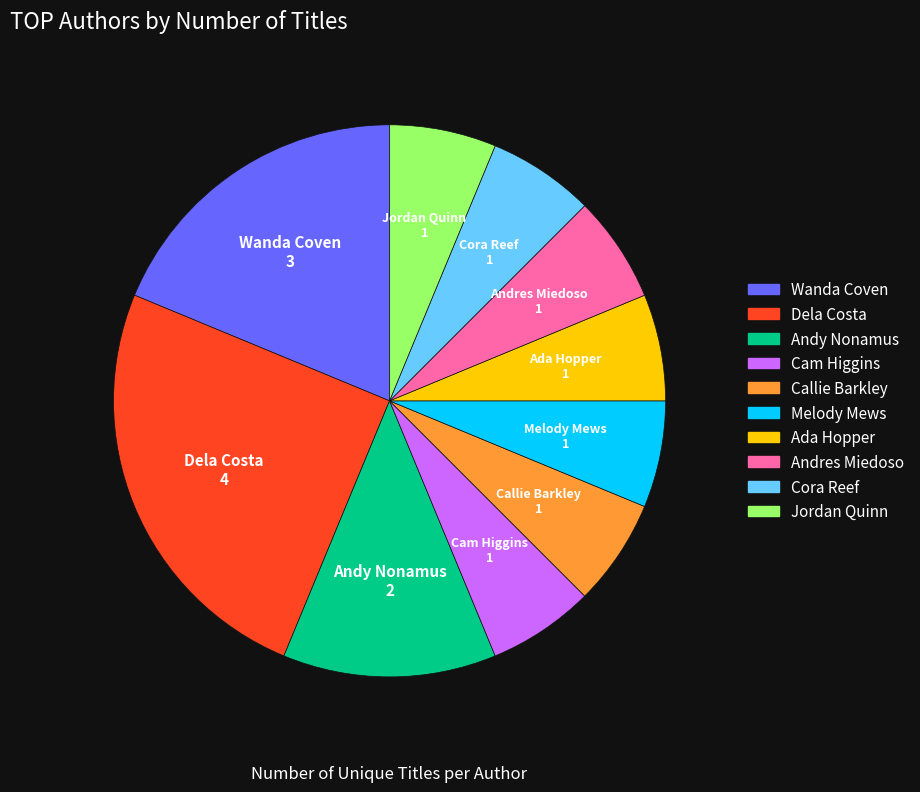

What is the ratio of the value at Ada Hopper to the value at Wanda Coven?

0.3